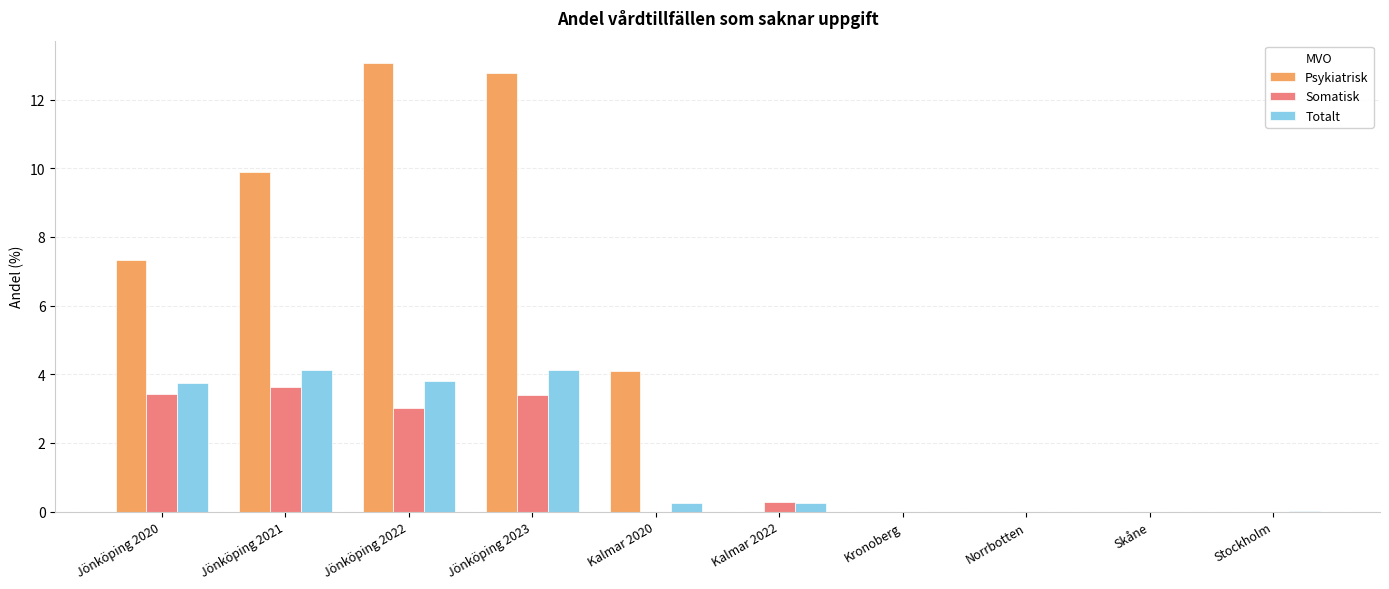

Which series has the largest total across all categories?

Psykiatrisk